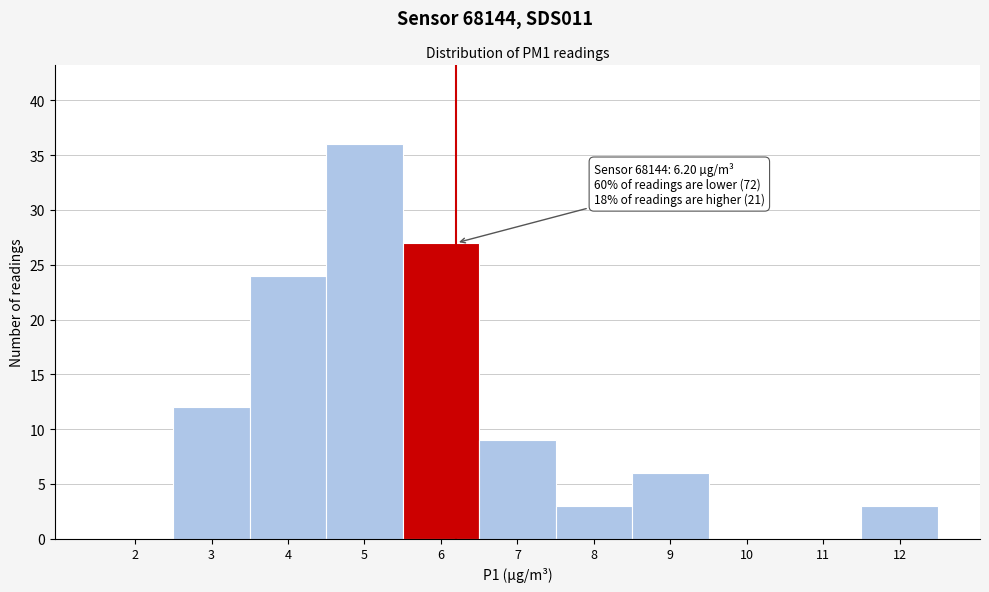

Reading right to left, what are all the values shown in this chart?

12=3	11=0	10=0	9=6	8=3	7=9	6=27	5=36	4=24	3=12	2=0